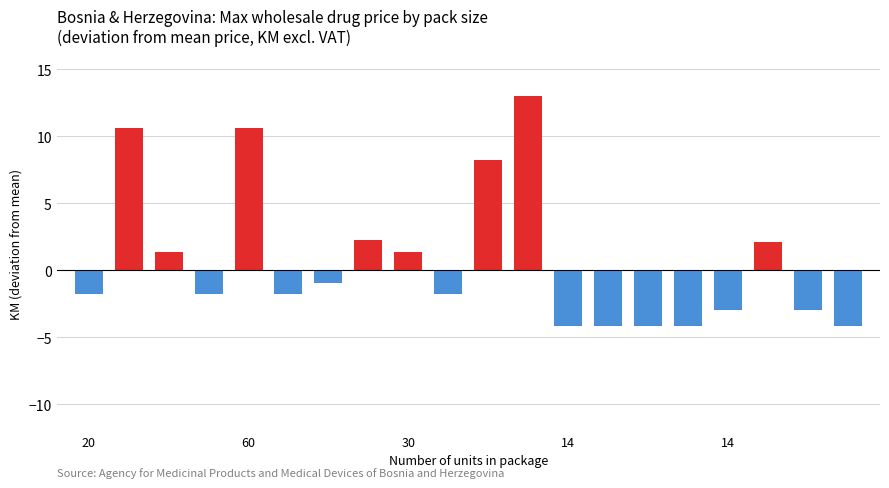

True or false: the data shows 8.6 at 30.

False